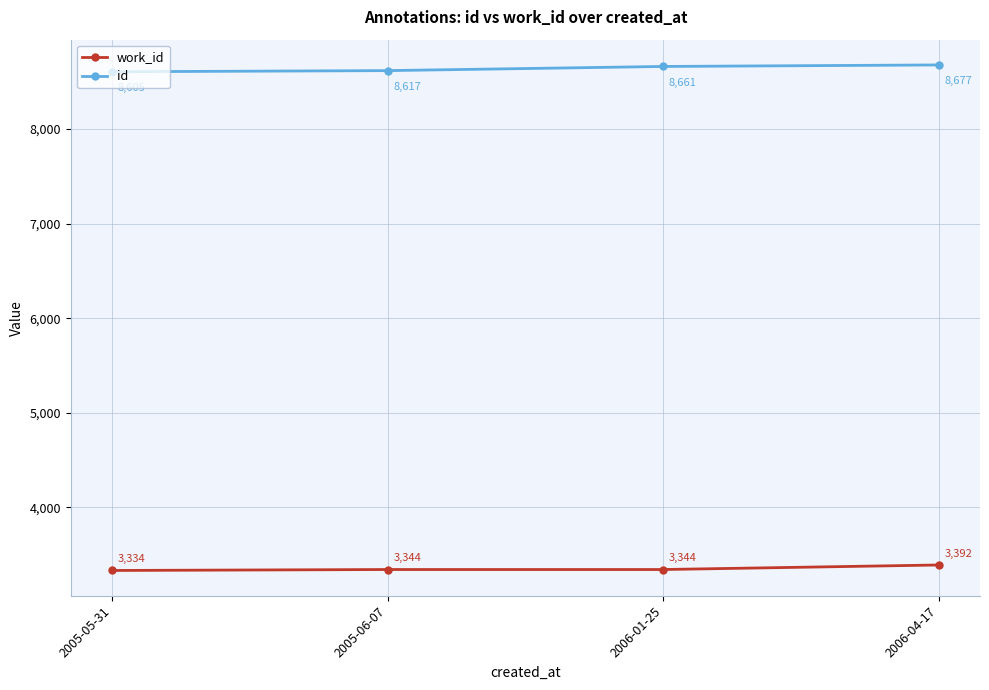

The value of work_id at 2006-04-17 is 3392. True or false?

True